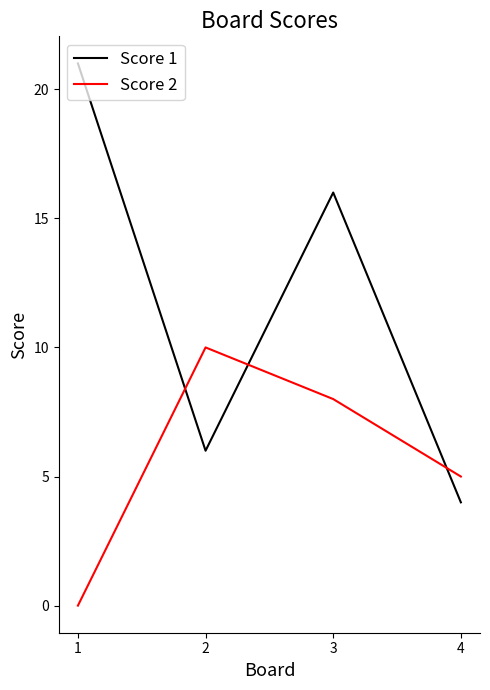

Reading right to left, list all the values displayed in this chart.

Score 1: 4	16	6	21
Score 2: 5	8	10	0